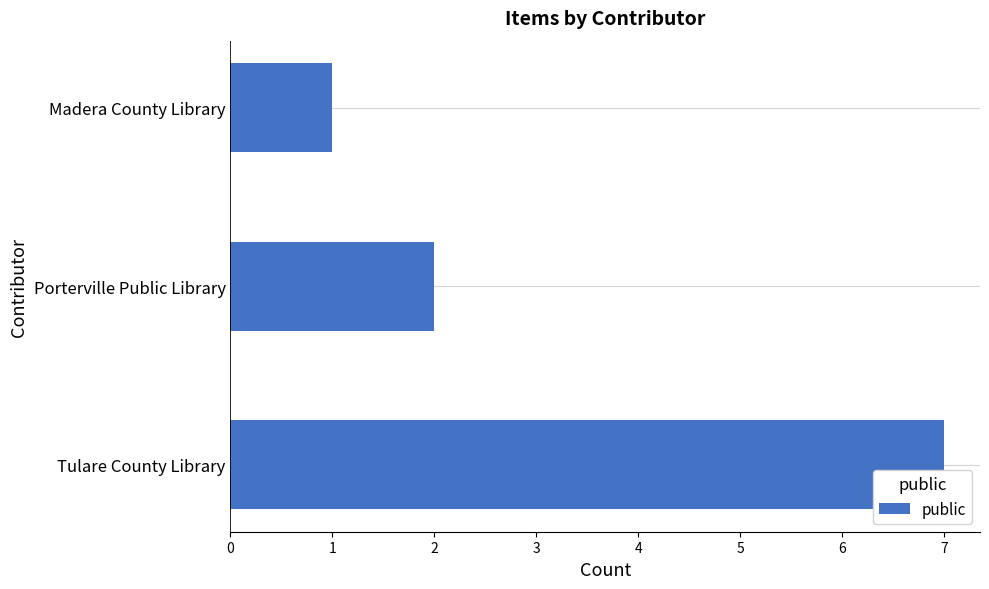

What is the change in value from Tulare County Library to Porterville Public Library?

-5